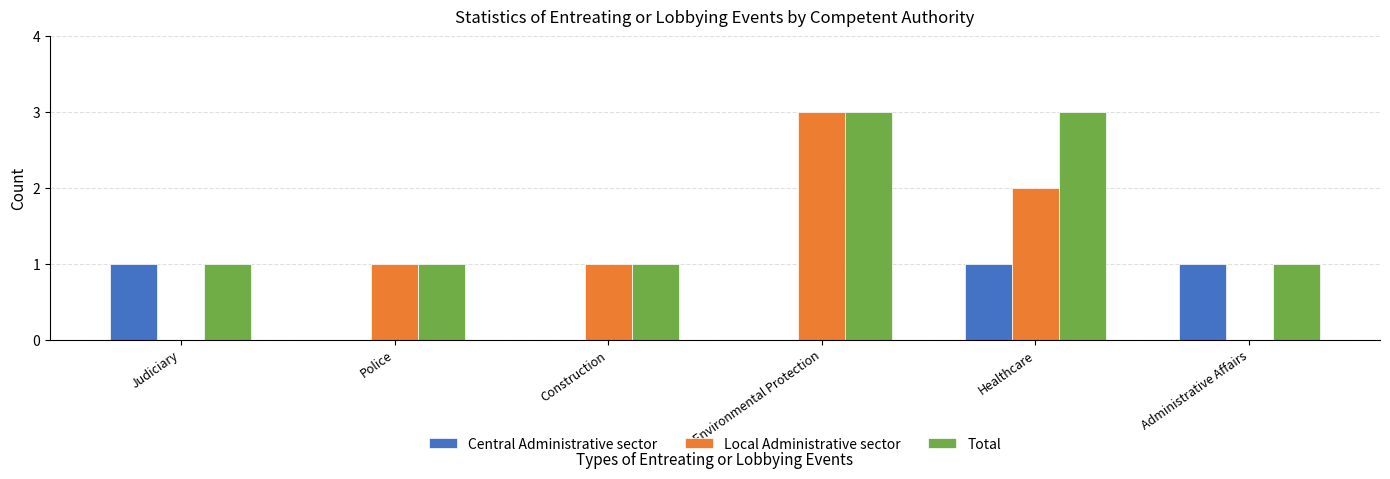

What is the maximum value shown in the chart?

3